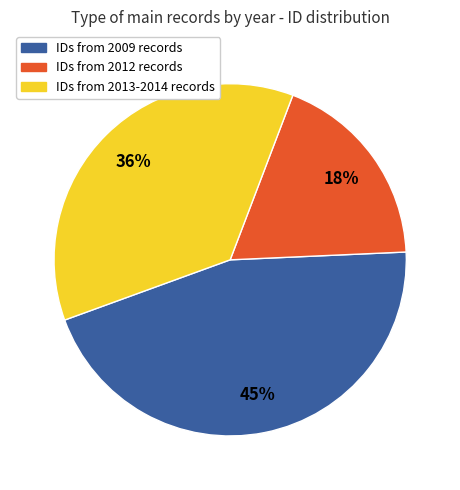

What is the smallest slice in the pie chart?

IDs from 2012 records